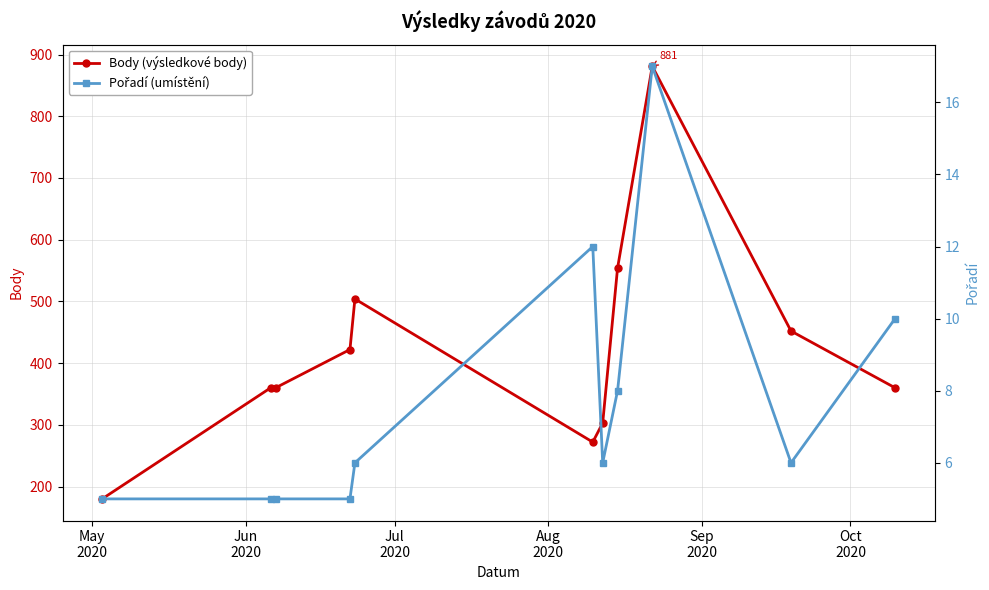

What is the value of the Body (výsledkové body) point at the 1st from the left?

180